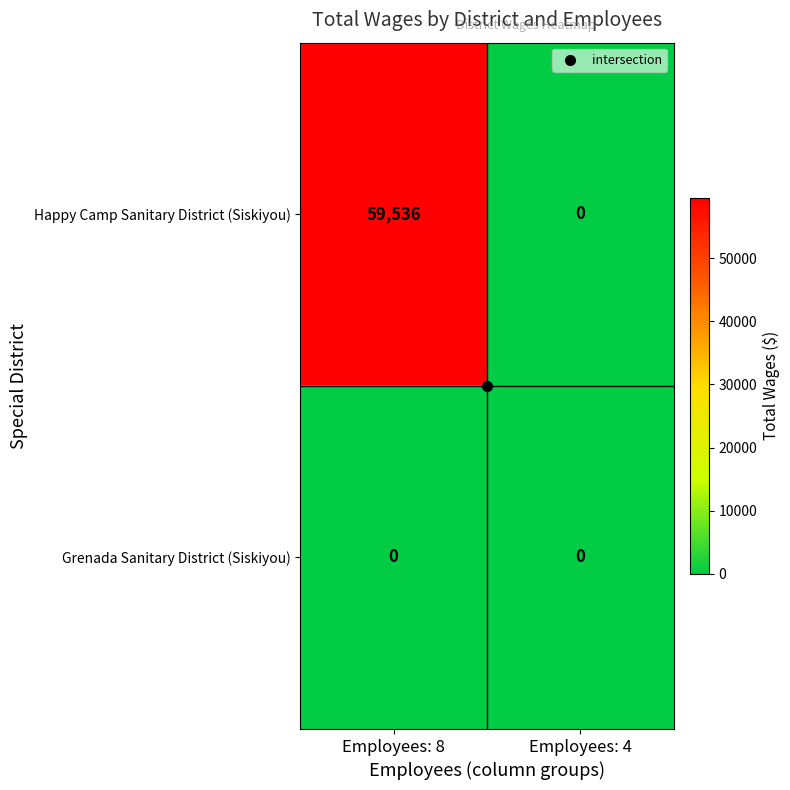

The Happy Camp Sanitary District (Siskiyou) series shows -32042 at Employees: 4. True or false?

False